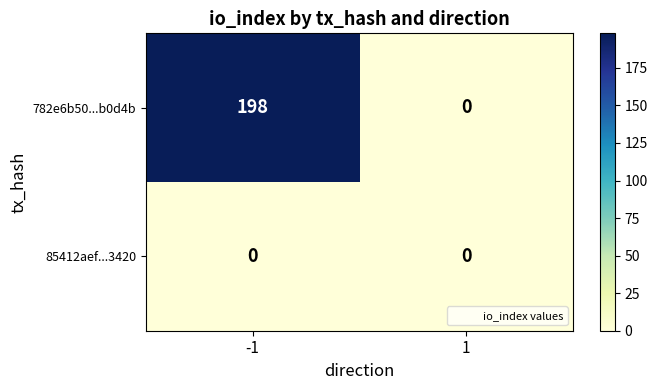

The 782e6b50...b0d4b series shows 85 at 1. True or false?

False